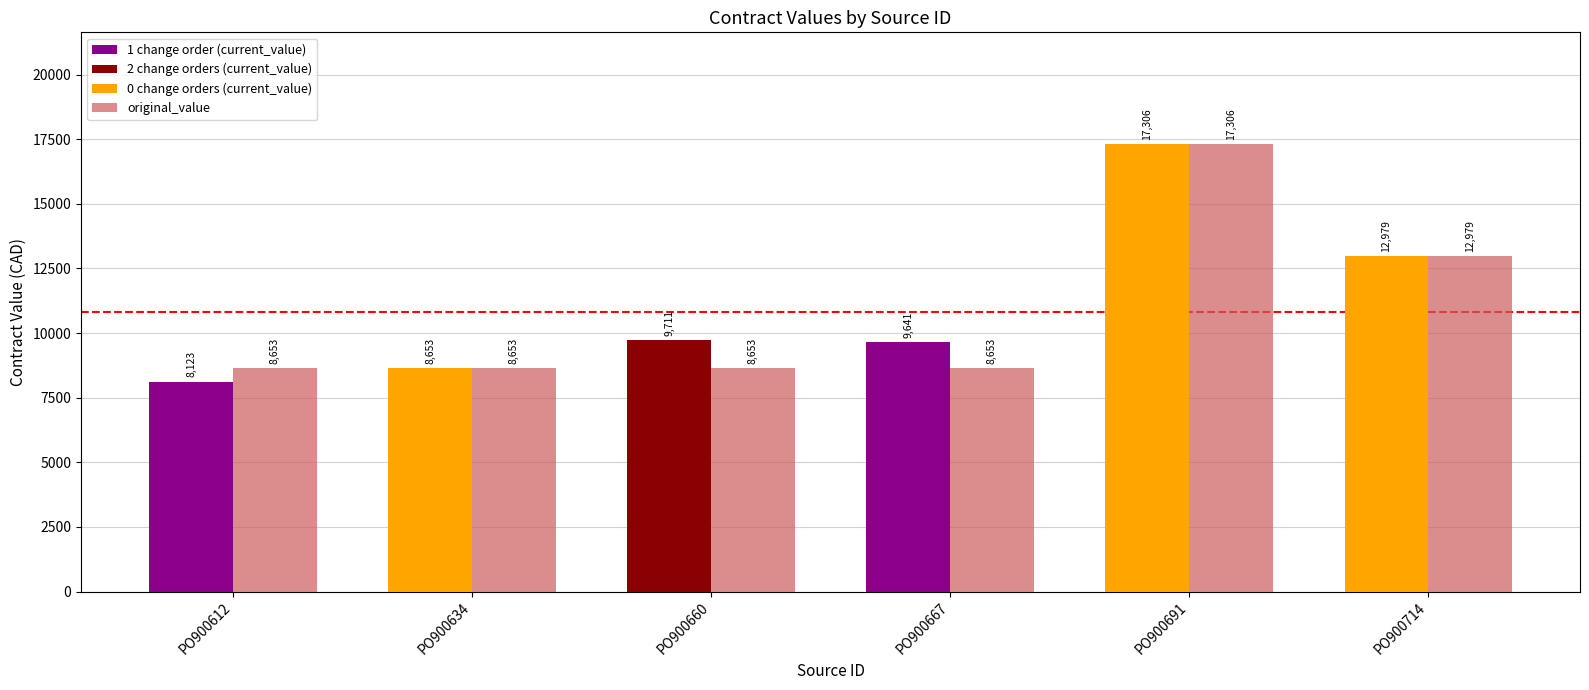

Which label corresponds to the largest value in the chart?

PO900691